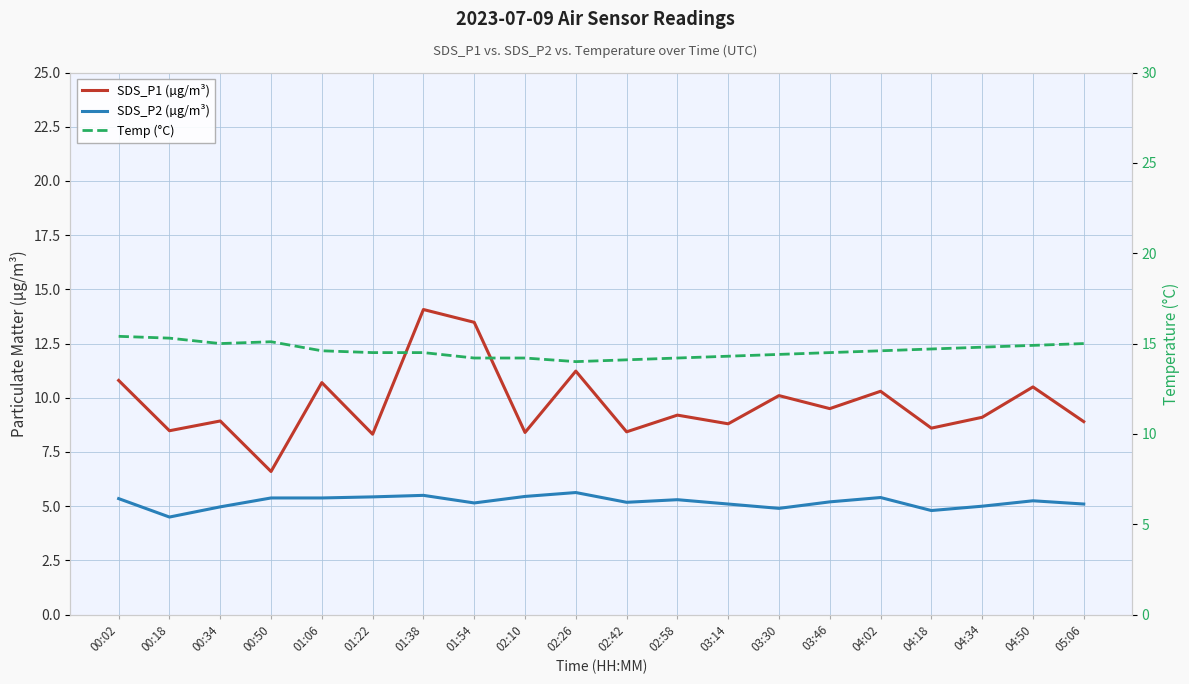

Reading right to left, extract all data points from this chart.

SDS_P1 (µg/m³): 05:06=8.9	04:50=10.5	04:34=9.1	04:18=8.6	04:02=10.3	03:46=9.5	03:30=10.1	03:14=8.8	02:58=9.2	02:42=8.4	02:26=11.2	02:10=8.4	01:54=13.5	01:38=14.1	01:22=8.3	01:06=10.7	00:50=6.6	00:34=8.9	00:18=8.5	00:02=10.8
SDS_P2 (µg/m³): 05:06=5.1	04:50=5.2	04:34=5.0	04:18=4.8	04:02=5.4	03:46=5.2	03:30=4.9	03:14=5.1	02:58=5.3	02:42=5.2	02:26=5.6	02:10=5.5	01:54=5.2	01:38=5.5	01:22=5.4	01:06=5.4	00:50=5.4	00:34=5.0	00:18=4.5	00:02=5.3
Temp (°C): 05:06=15.0	04:50=14.9	04:34=14.8	04:18=14.7	04:02=14.6	03:46=14.5	03:30=14.4	03:14=14.3	02:58=14.2	02:42=14.1	02:26=14.0	02:10=14.2	01:54=14.2	01:38=14.5	01:22=14.5	01:06=14.6	00:50=15.1	00:34=15.0	00:18=15.3	00:02=15.4